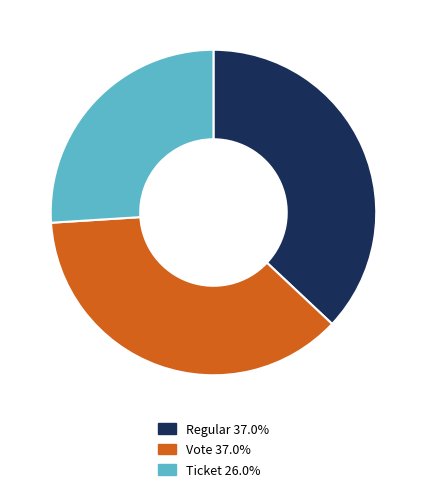

Is it true that Vote is 37% of the pie?

True